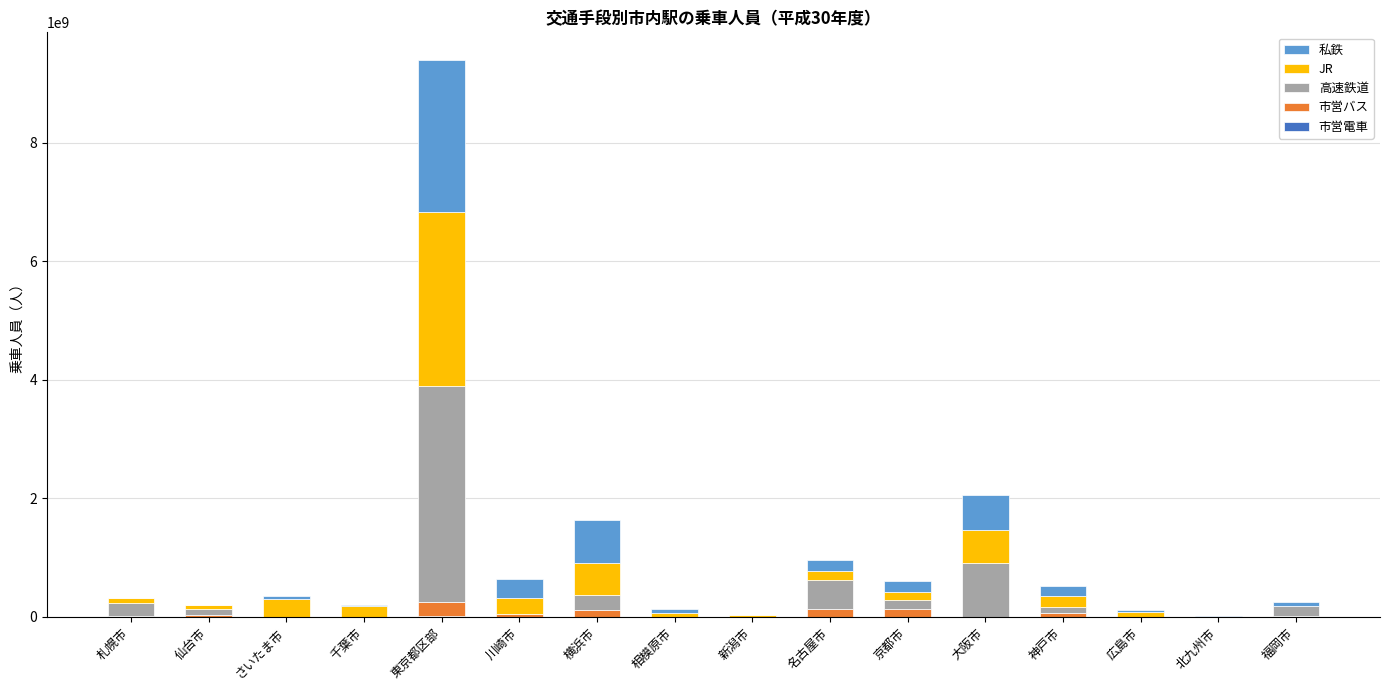

At which category is the sum across all series the highest?

東京都区部